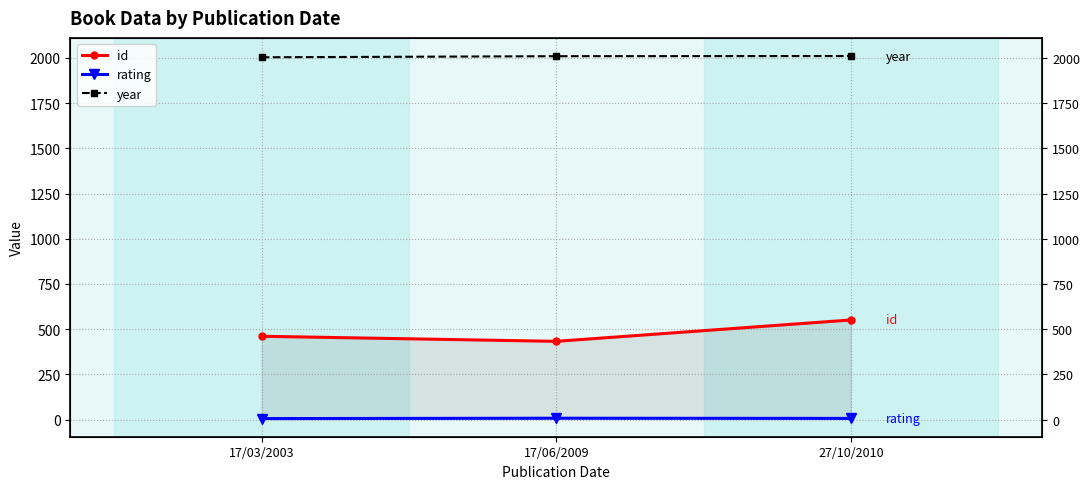

Does the chart display data point markers on the line(s)?

Yes